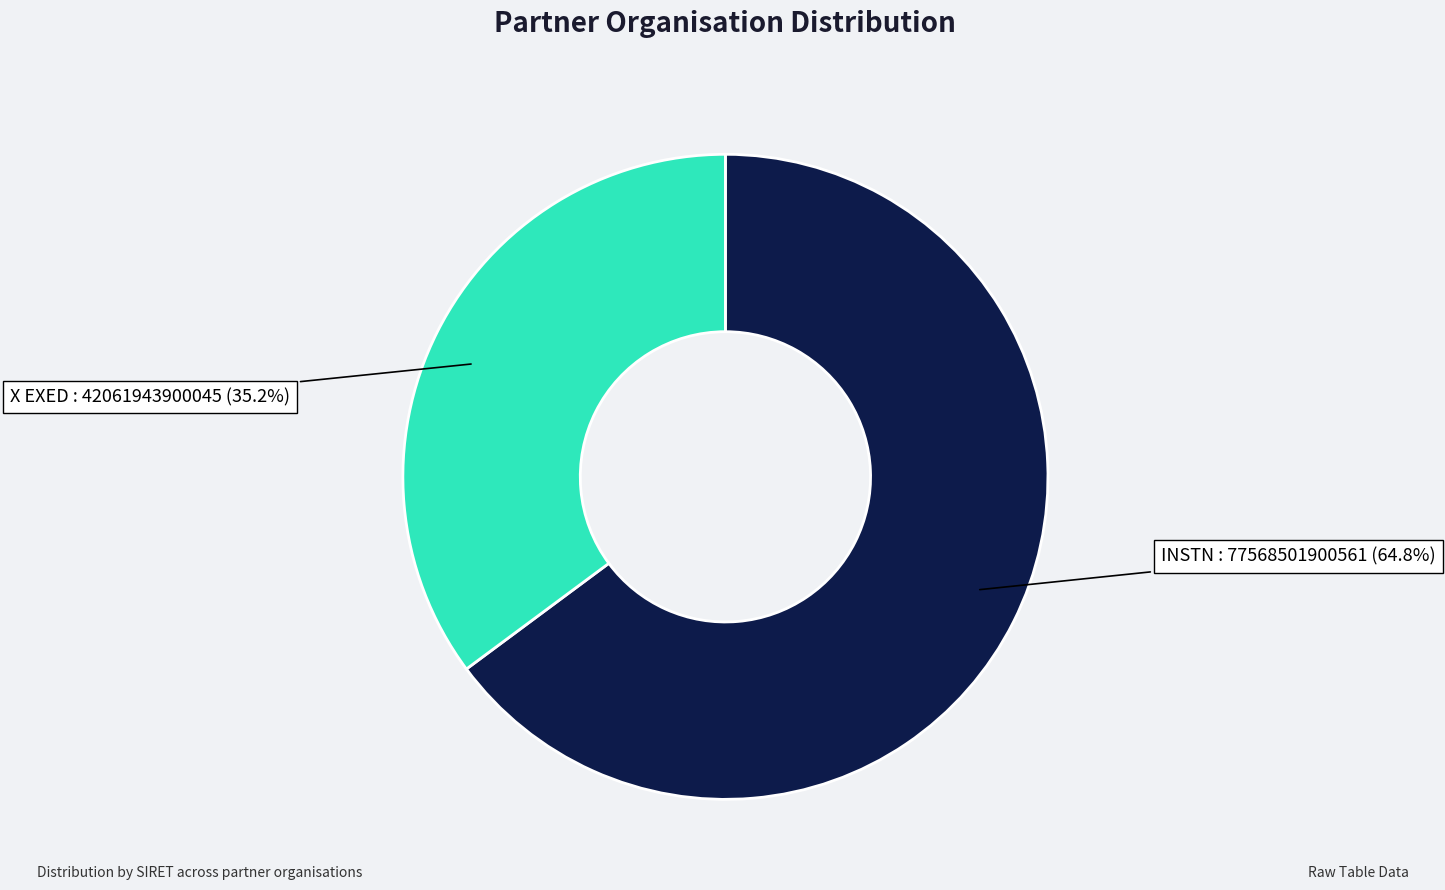

Is there any slice that represents more than half of the pie?

Yes